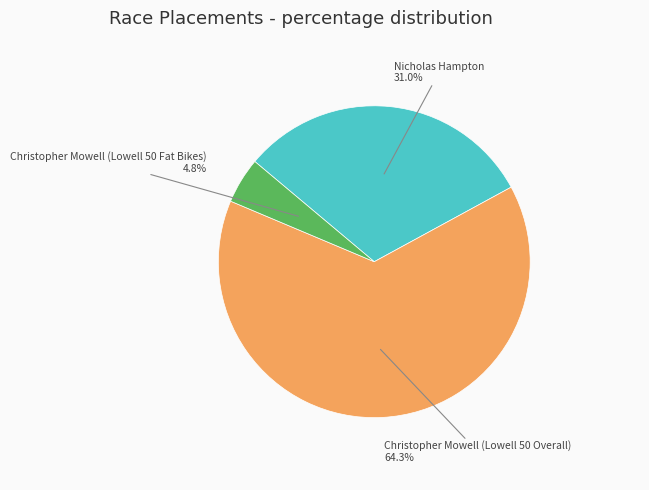

Which slice is the smallest?

Christopher Mowell (Lowell 50 Fat Bikes)